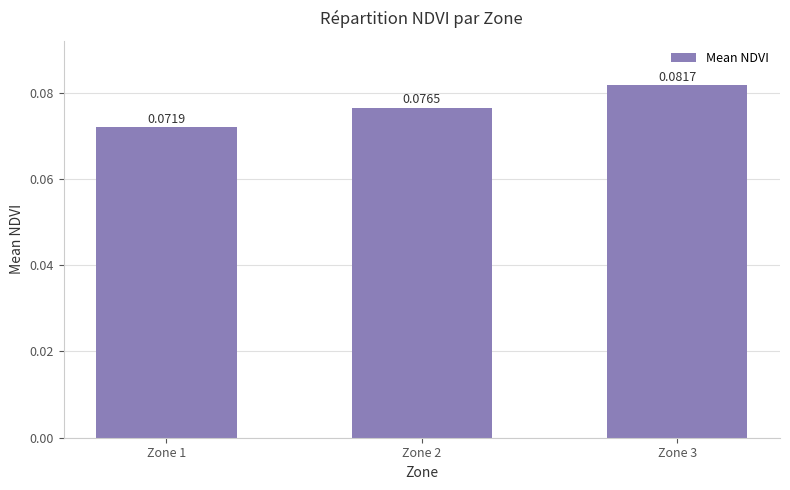

Does the chart contain stacked bars?

No